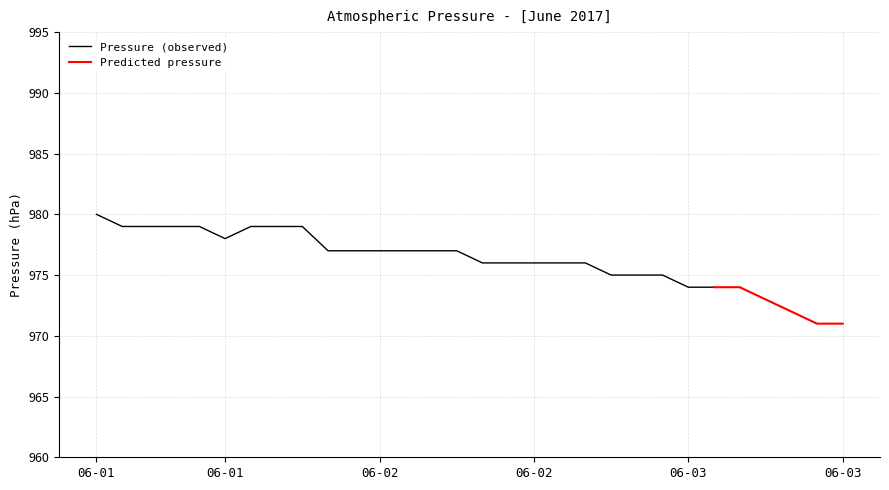

Does the chart have visible grid lines?

Yes